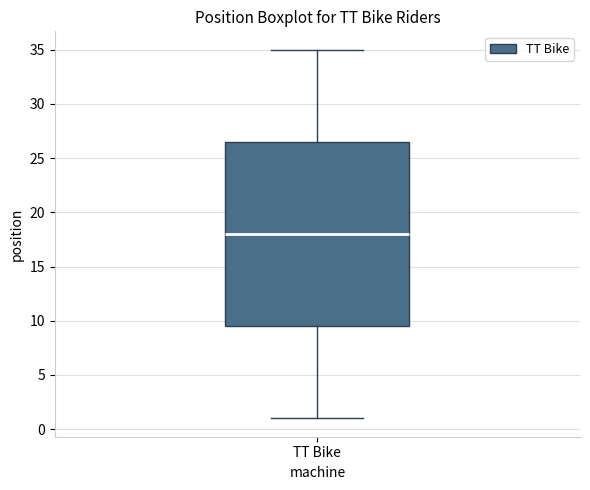

Transcribe this box plot: give where the median line is, the range the box spans, and where the two whiskers end, as read against the y-axis. The values are not printed on the chart, so give them approximately, as read against the axis.

median 18.0, box 9.5 to 26.5, whiskers 1.0 to 35.0